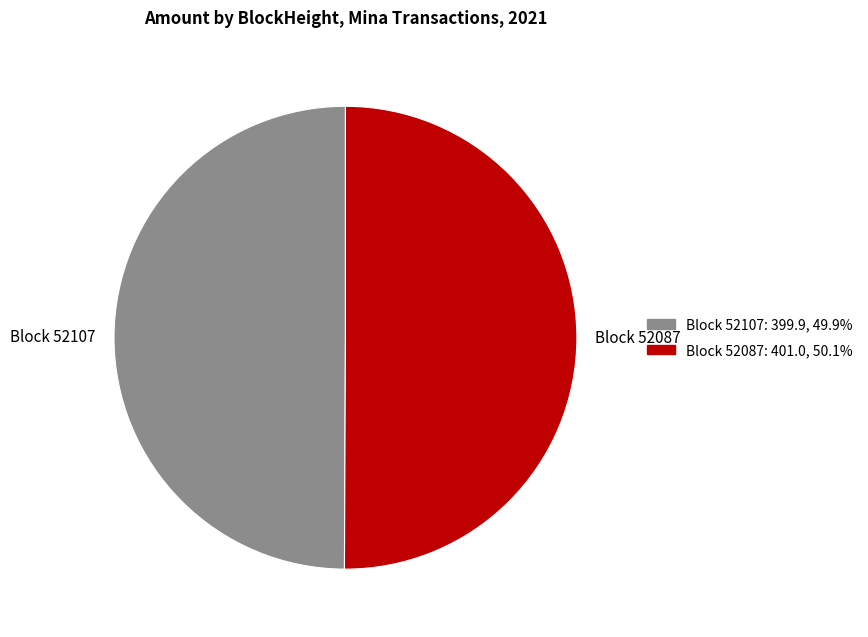

Do Block 52087 and Block 52107 together represent more than half of the pie?

Yes